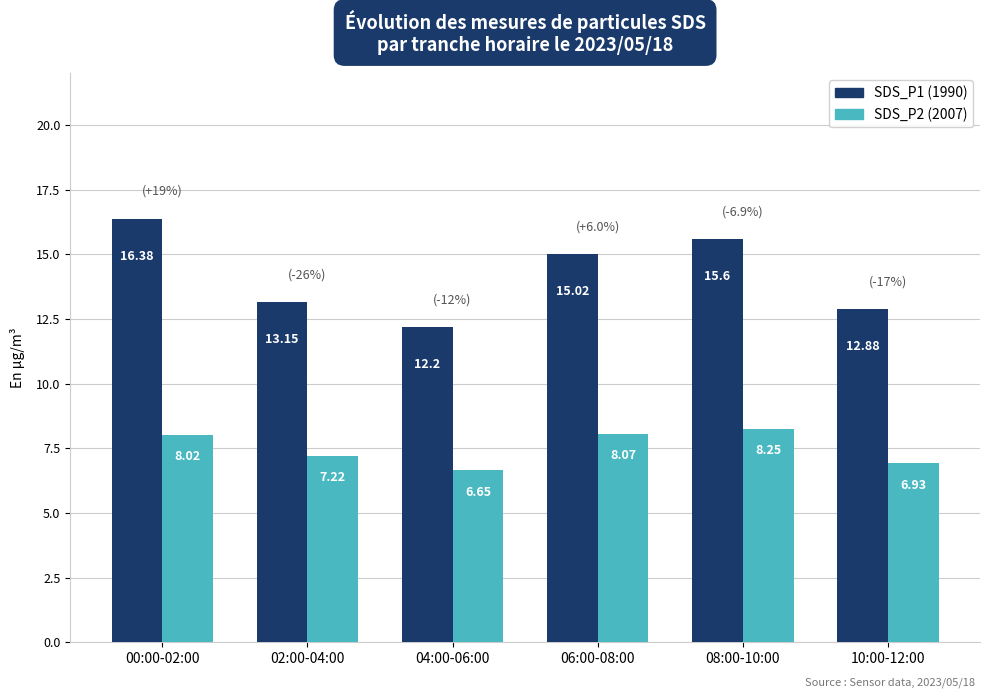

What is the difference between the second highest and second lowest values in the SDS_P2 (2007) series?

1.1